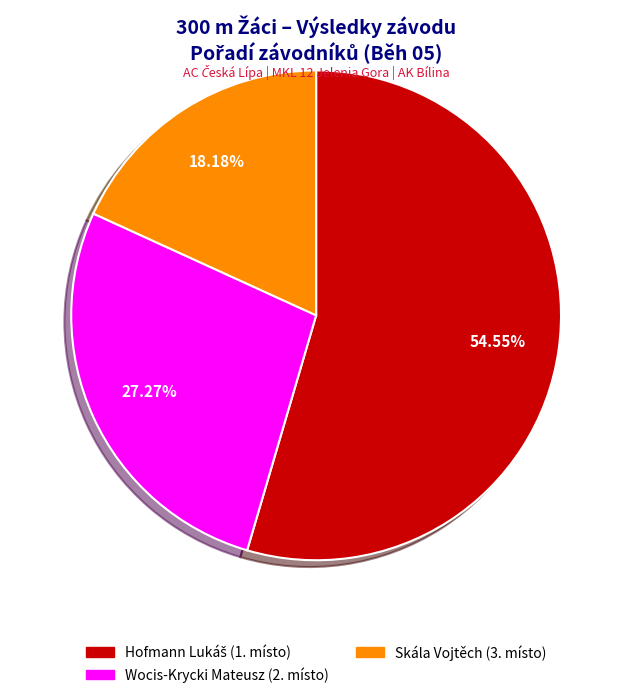

Which has a higher value, Wocis-Krycki Mateusz or Skála Vojtěch?

Wocis-Krycki Mateusz